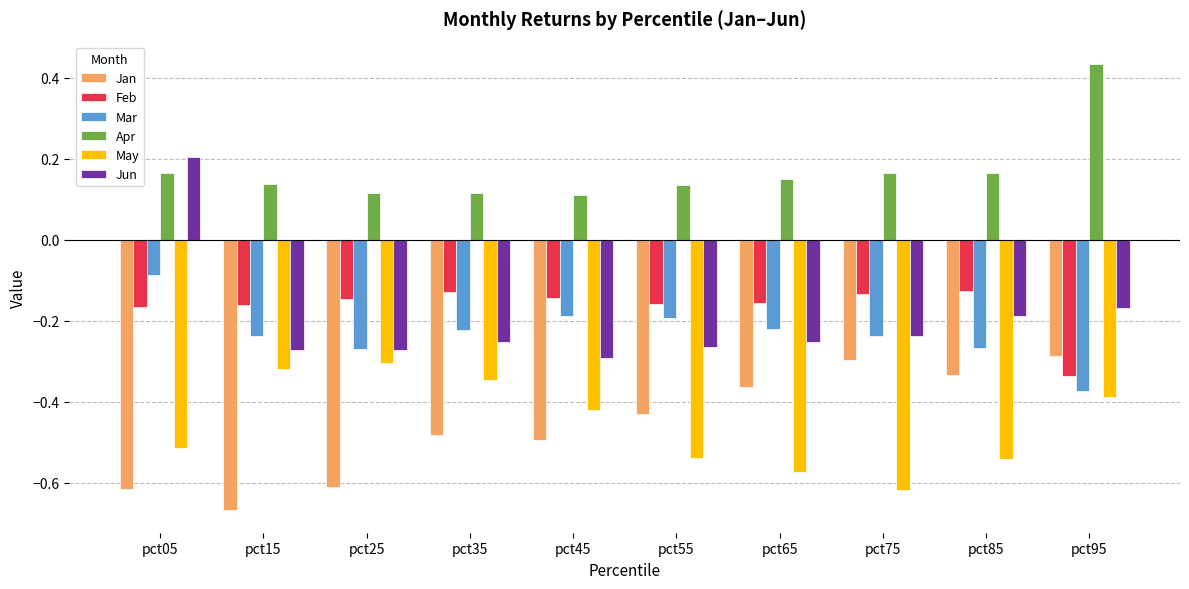

What are all the series names shown in the legend?

Jan, Feb, Mar, Apr, May, Jun